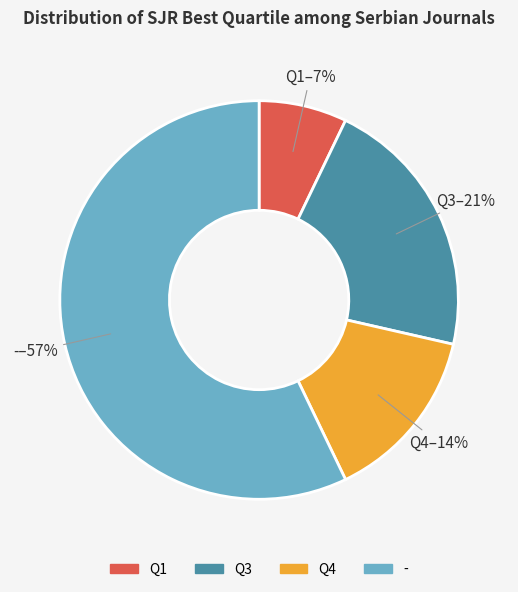

To the nearest percent, what portion does Q3 represent?

21%